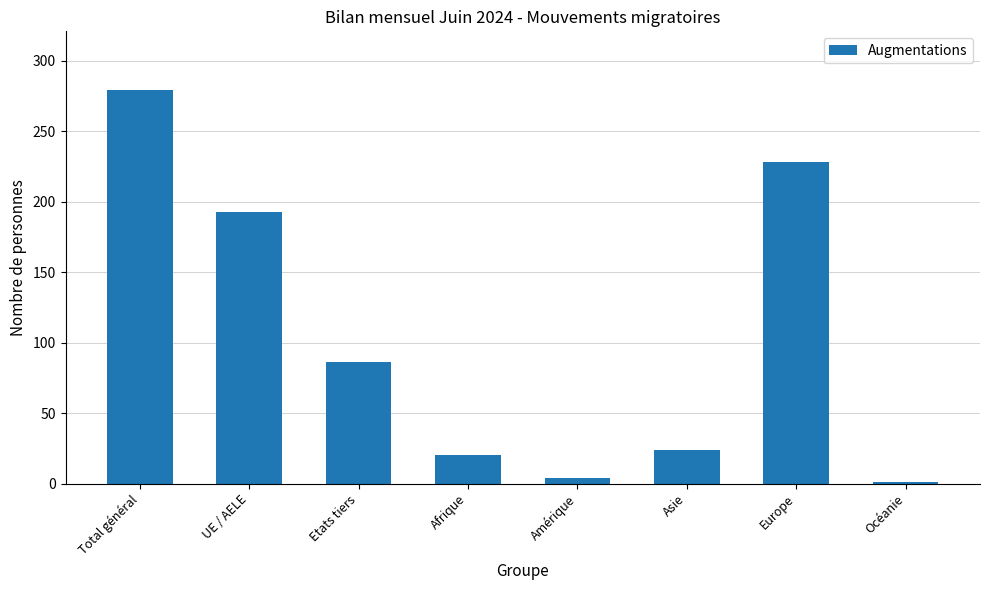

Reading left to right, list all the values displayed in this chart.

279	193	86	20	4	24	228	1